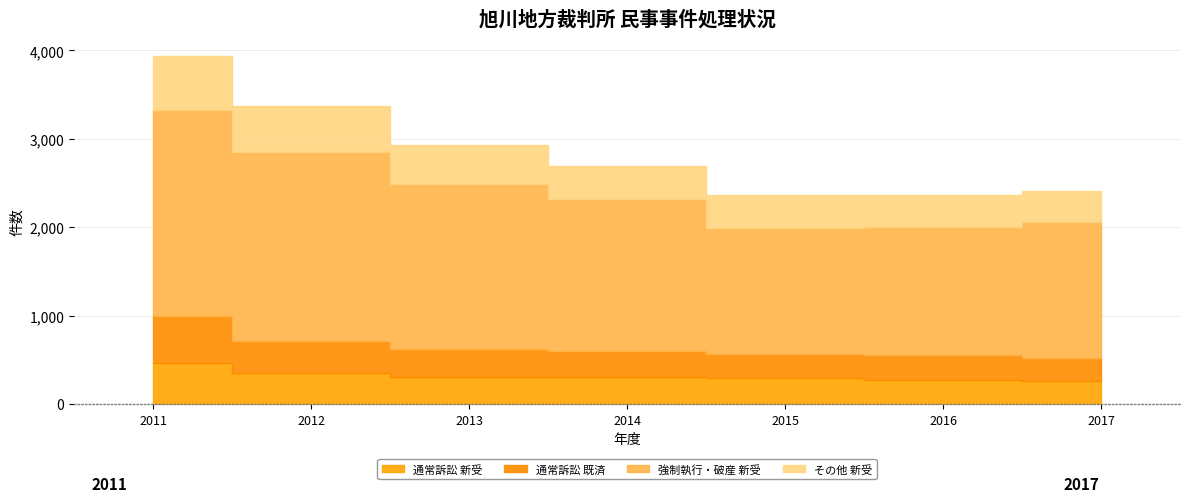

Where is 通常訴訟 既済 nearest to the value 395?

2012